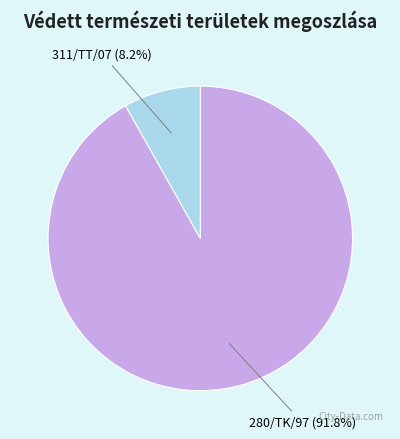

Is it true that 280/TK/97 is 92% of the pie?

True